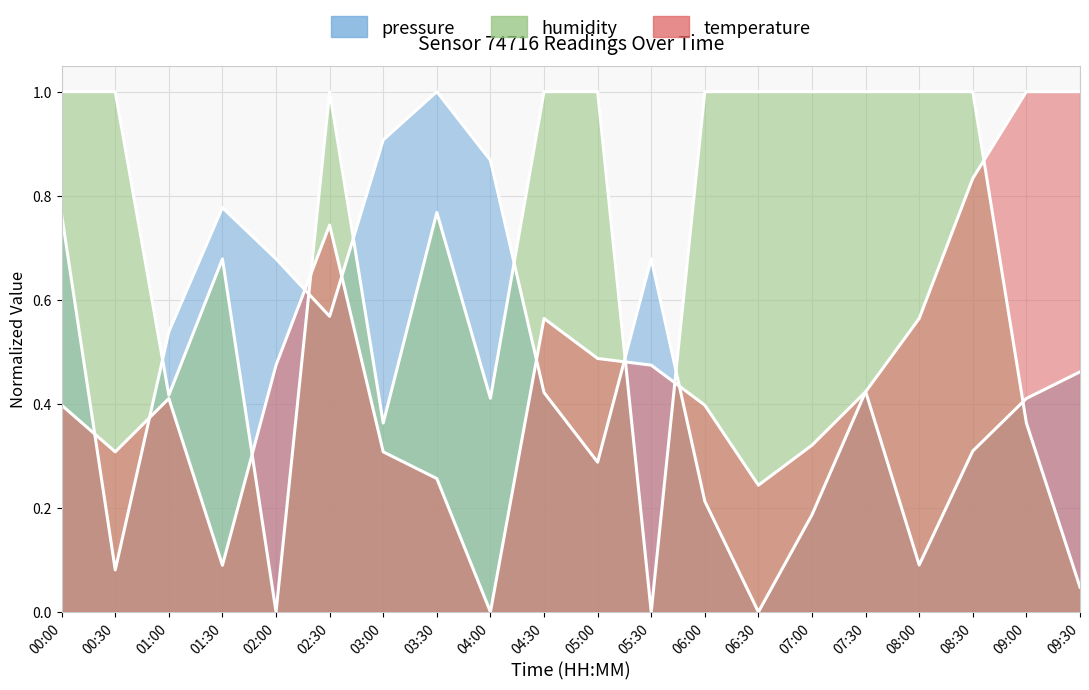

In humidity, how many points are higher than both neighbors (excluding endpoints)?

3